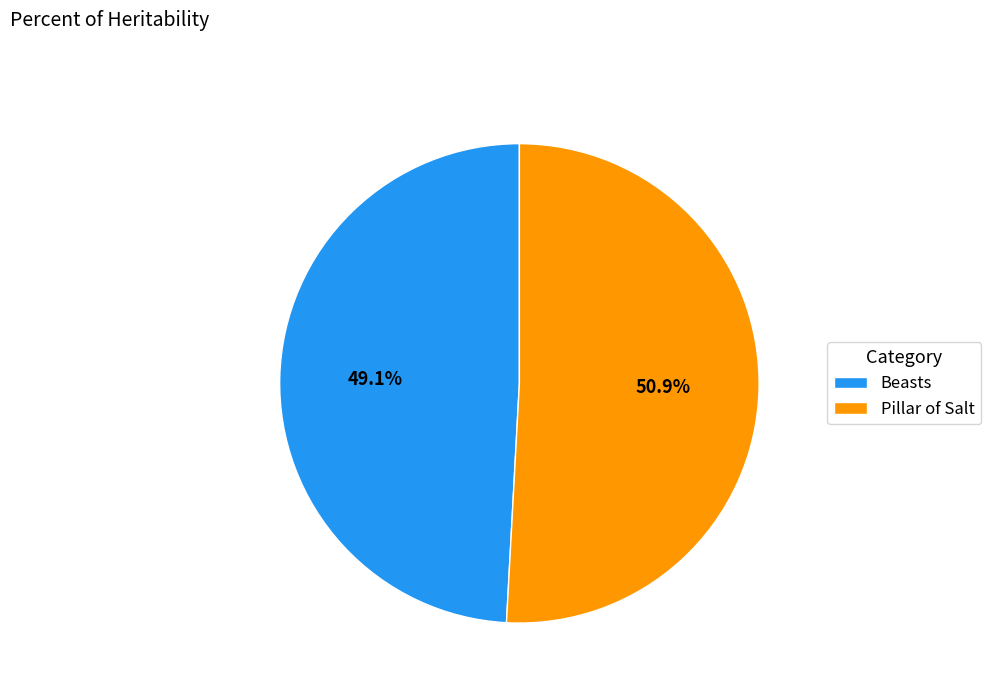

Count the number of slices in the pie.

2